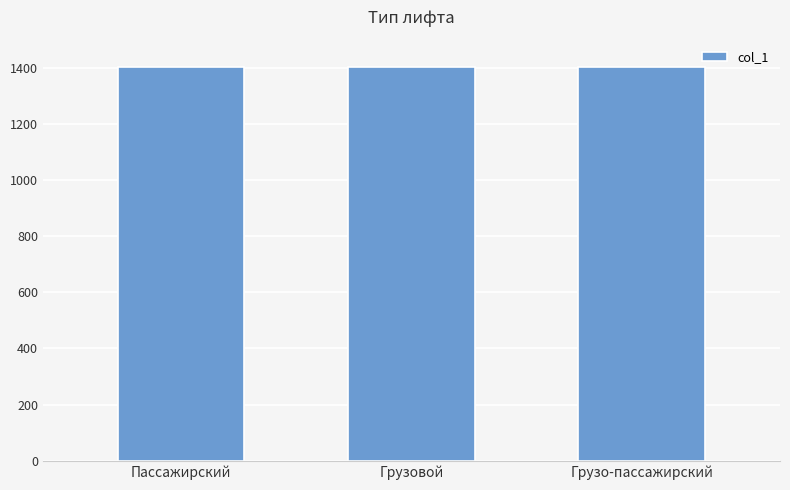

Count the number of data series in this chart.

1